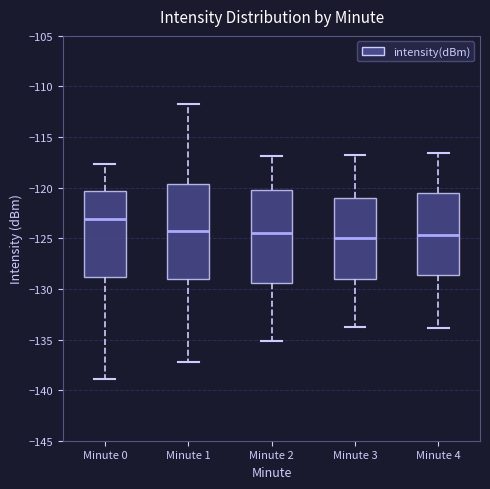

Reading left to right, transcribe this box plot: for each box, give where its median line is, the range the box spans, and where its two whiskers end, as read against the y-axis. The values are not printed on the chart, so give them approximately, as read against the axis.

Minute 0: median -123.0, box -129.0 to -120.5, whiskers -139.0 to -117.5
Minute 1: median -124.0, box -129.0 to -119.5, whiskers -137.0 to -112.0
Minute 2: median -124.5, box -129.5 to -120.0, whiskers -135.0 to -117.0
Minute 3: median -125.0, box -129.0 to -121.0, whiskers -134.0 to -117.0
Minute 4: median -124.5, box -128.5 to -120.5, whiskers -134.0 to -116.5